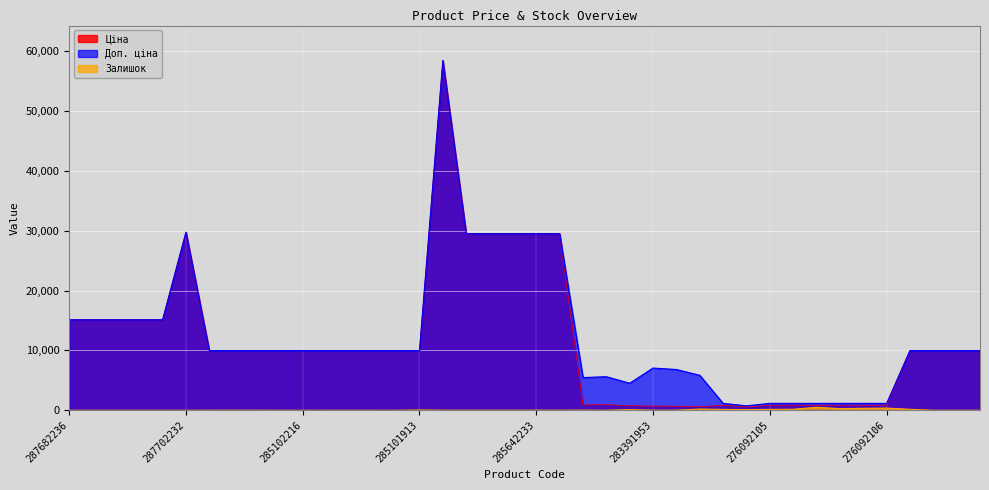

True or false: Ціна and Залишок intersect in this chart.

False